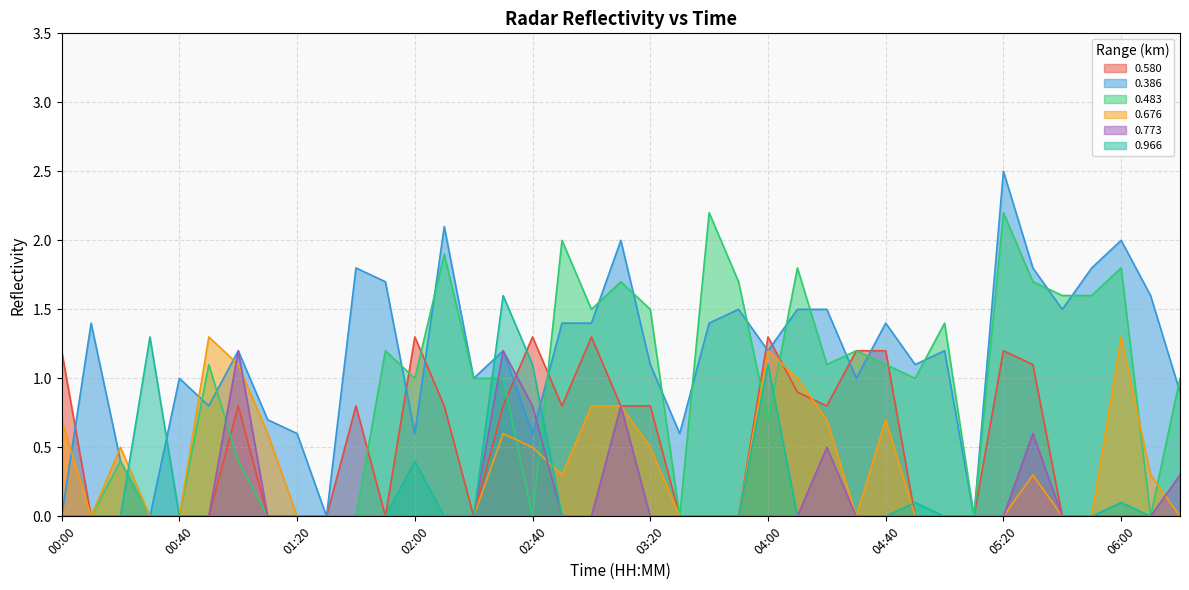

True or false: 0.580 has a value of 0.0 at 00:40.

True